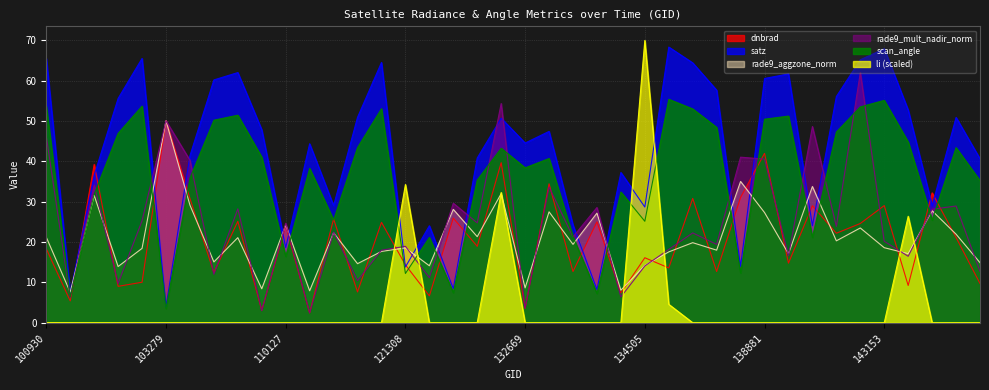

Rank the series at 132669 from highest to lowest value.

satz, scan_angle, rade9_aggzone_norm, rade9_mult_nadir_norm, dnbrad, li